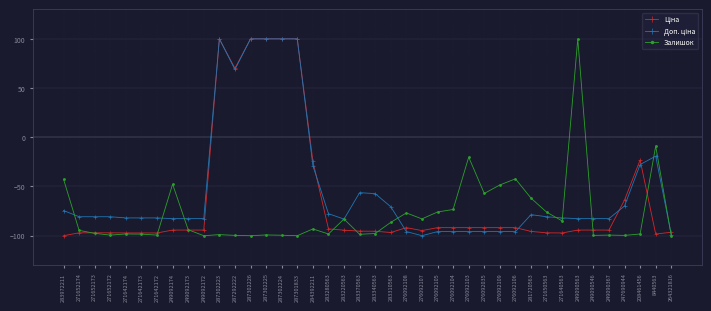

What is the difference between the highest and lowest values at 283280563?

20.6